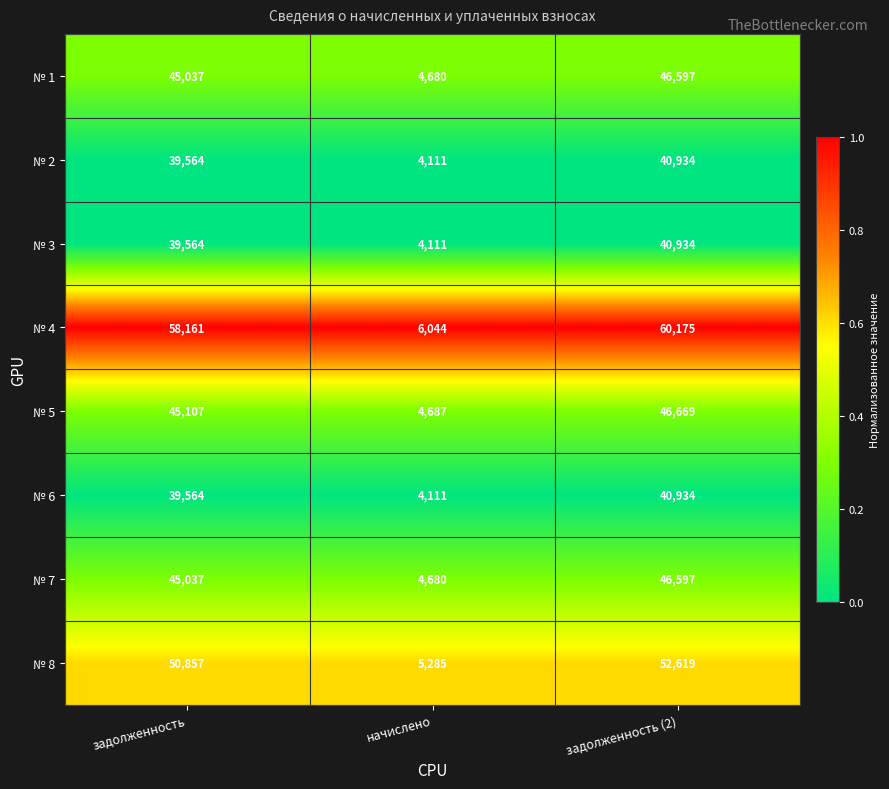

What is the highest value of the № 3 series?

40934